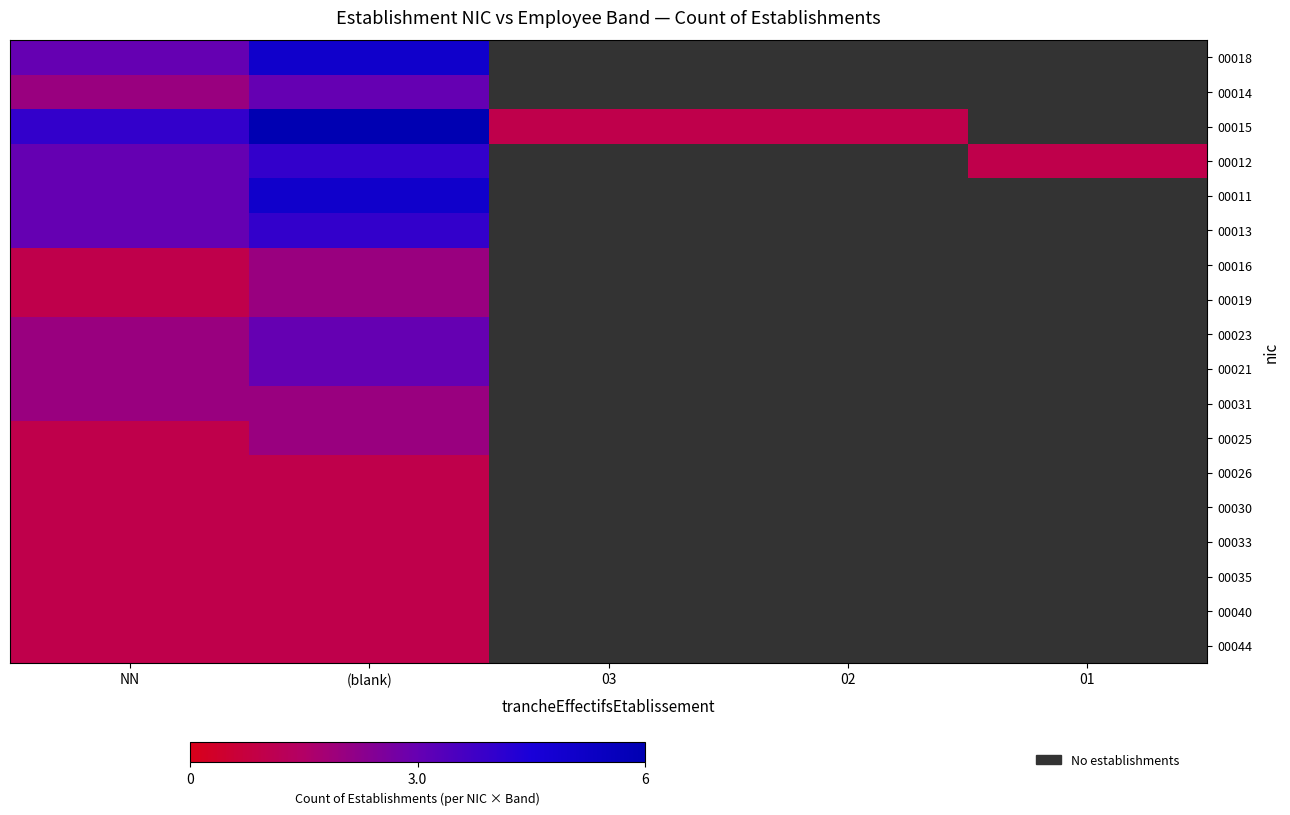

Which has a higher value, 01 or (blank)?

(blank)